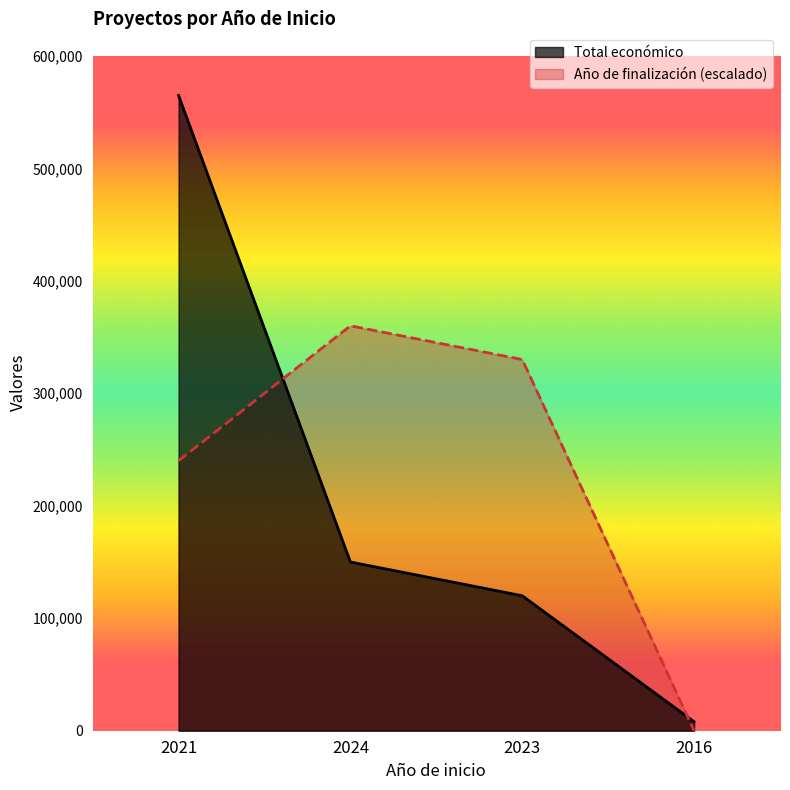

What is the smallest value displayed?

0